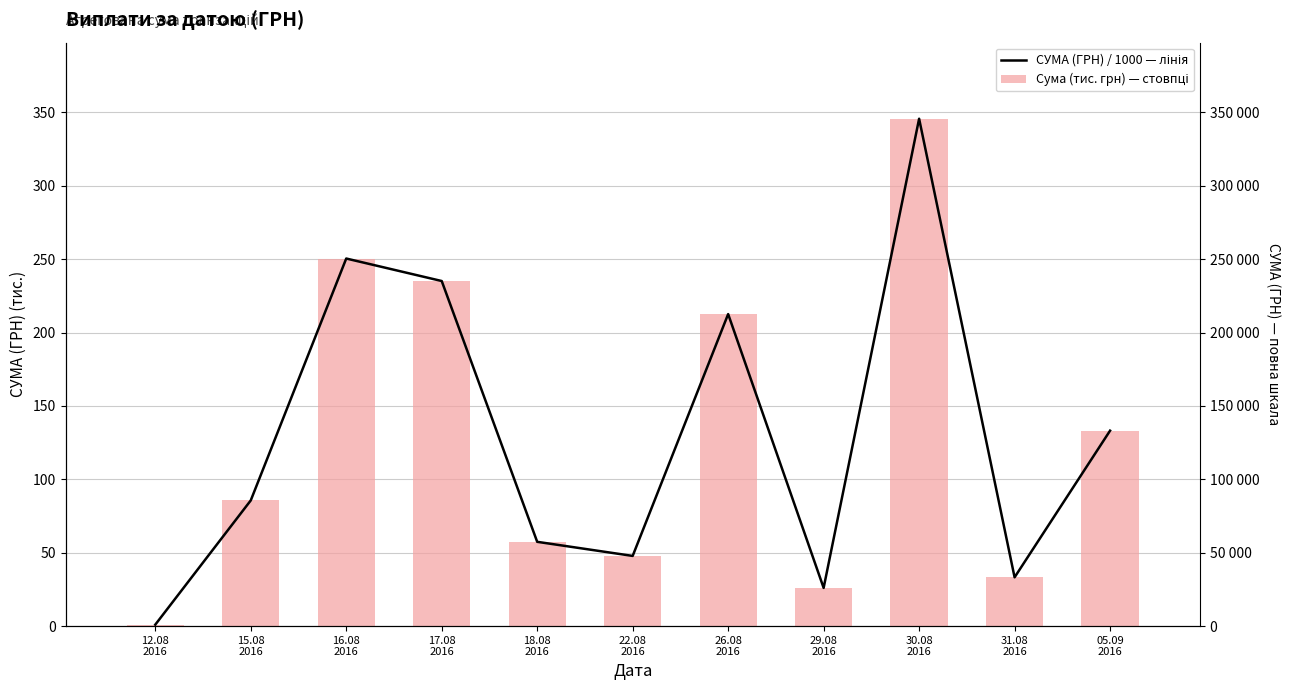

What are all the series names shown in the legend?

СУМА (ГРН) / 1000 — лінія, Сума (тис. грн) — стовпці